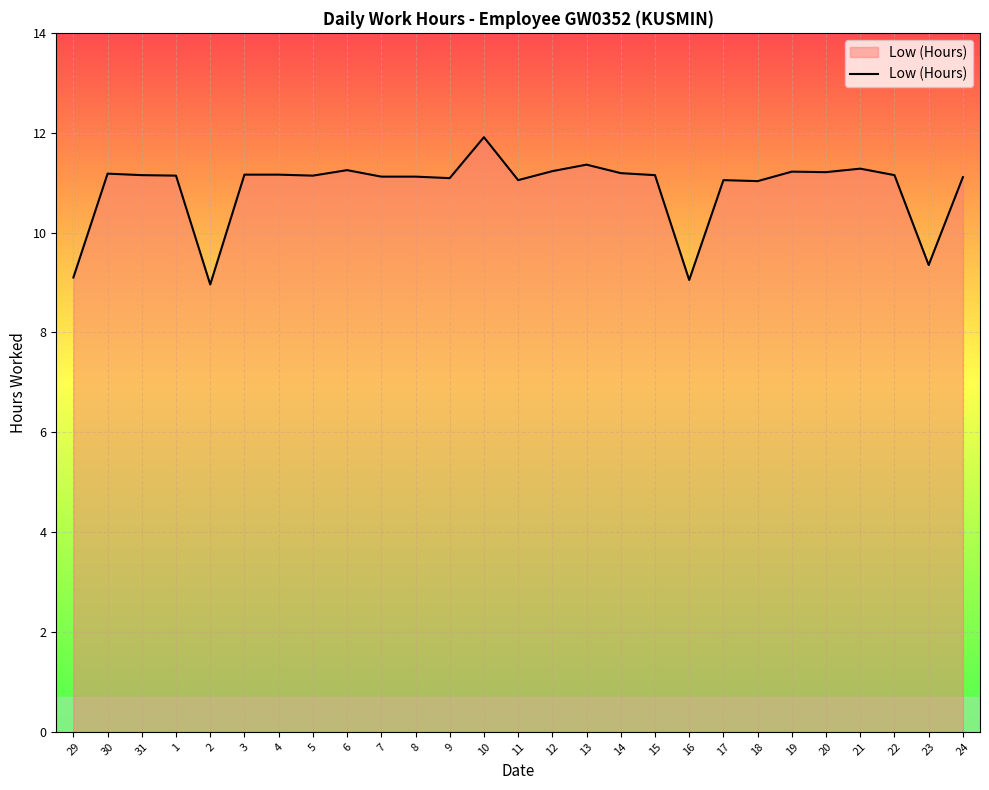

Which has a higher value, 21 or 2?

21